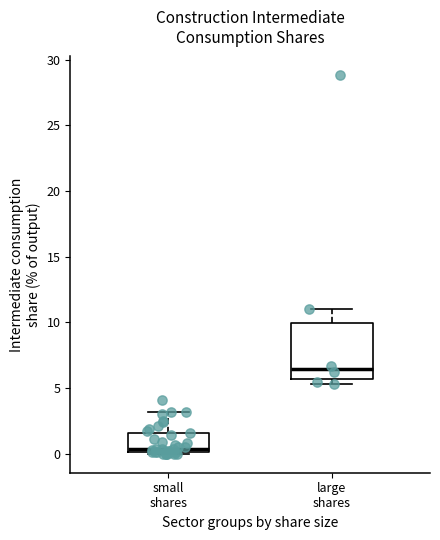

Reading left to right, transcribe this box plot: for each box, give where its median line is, the range the box spans, and where its two whiskers end, as read against the y-axis. The values are not printed on the chart, so give them approximately, as read against the axis.

small shares: median 0.5, box 0.0 to 1.5, whiskers 0.0 to 3.0
large shares: median 6.5, box 5.5 to 10.0, whiskers 5.5 (just below the box's lower edge) to 11.0